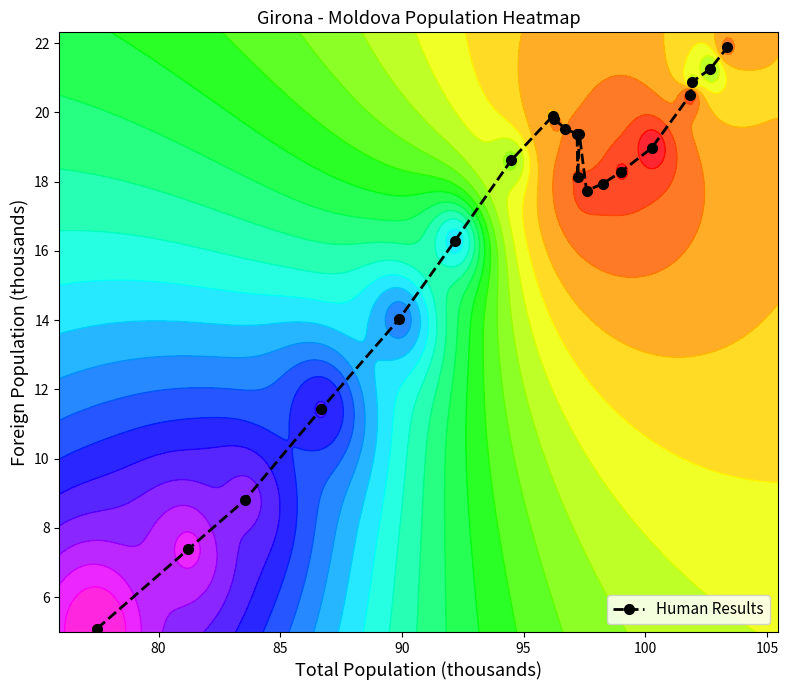

The chart shows a value of 19.9 at 95. True or false?

False